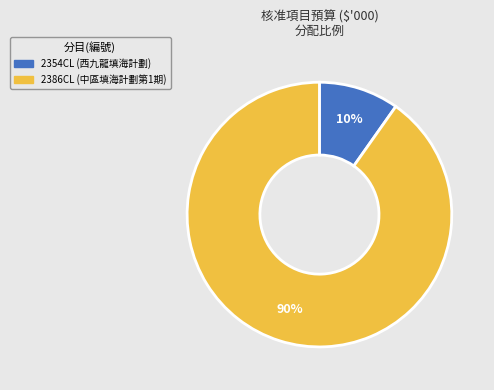

Is the sum of 2354CL and 2386CL greater than half?

Yes